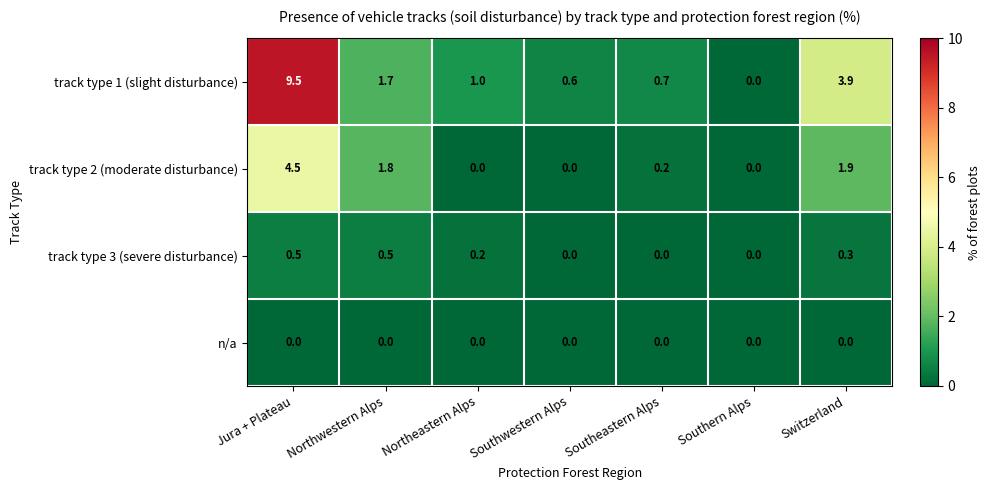

At which category is the sum across all series the highest?

Jura + Plateau